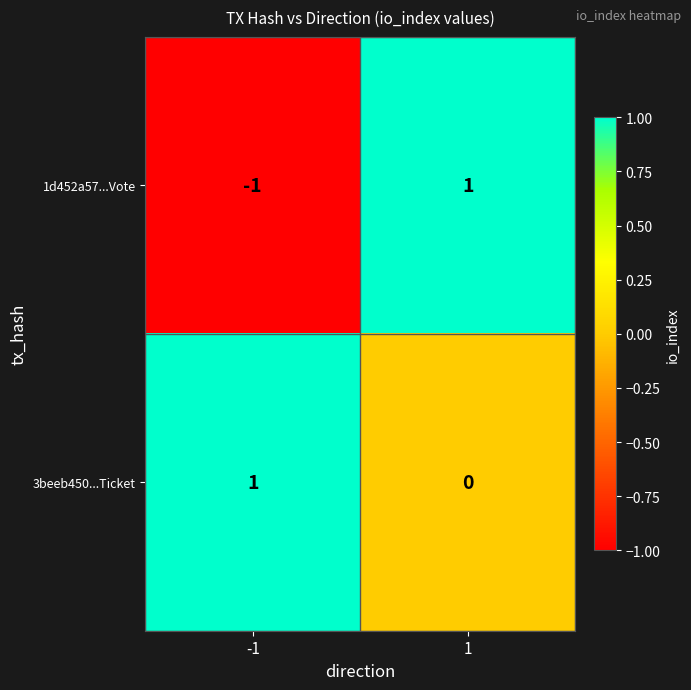

How many distinct data groups are displayed?

2